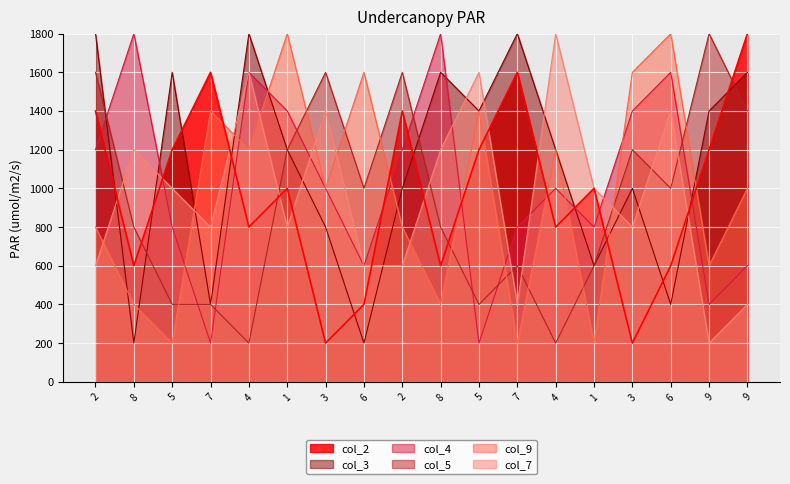

Which series has the largest total across all categories?

col_3